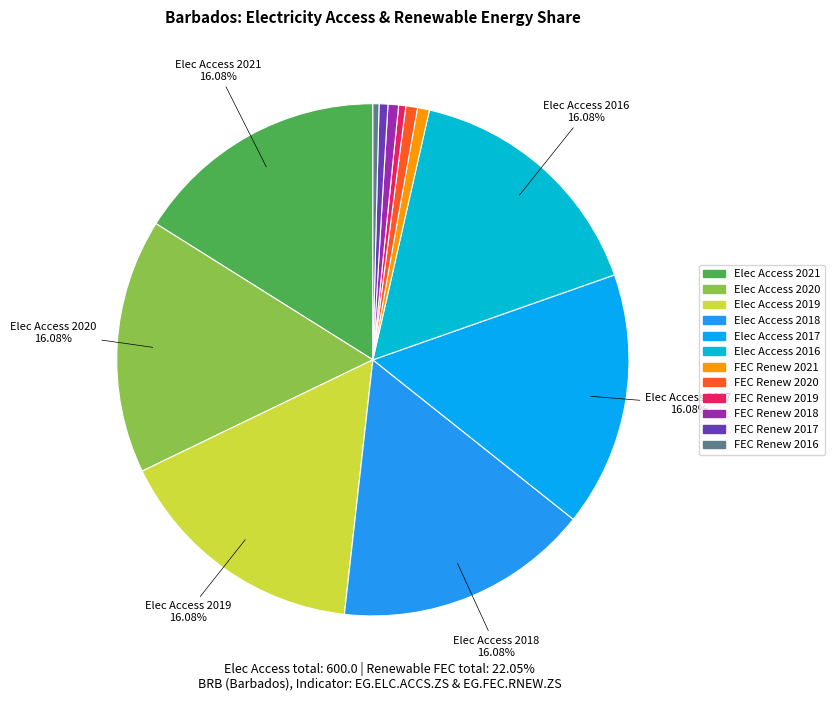

Count the number of slices in the pie.

12